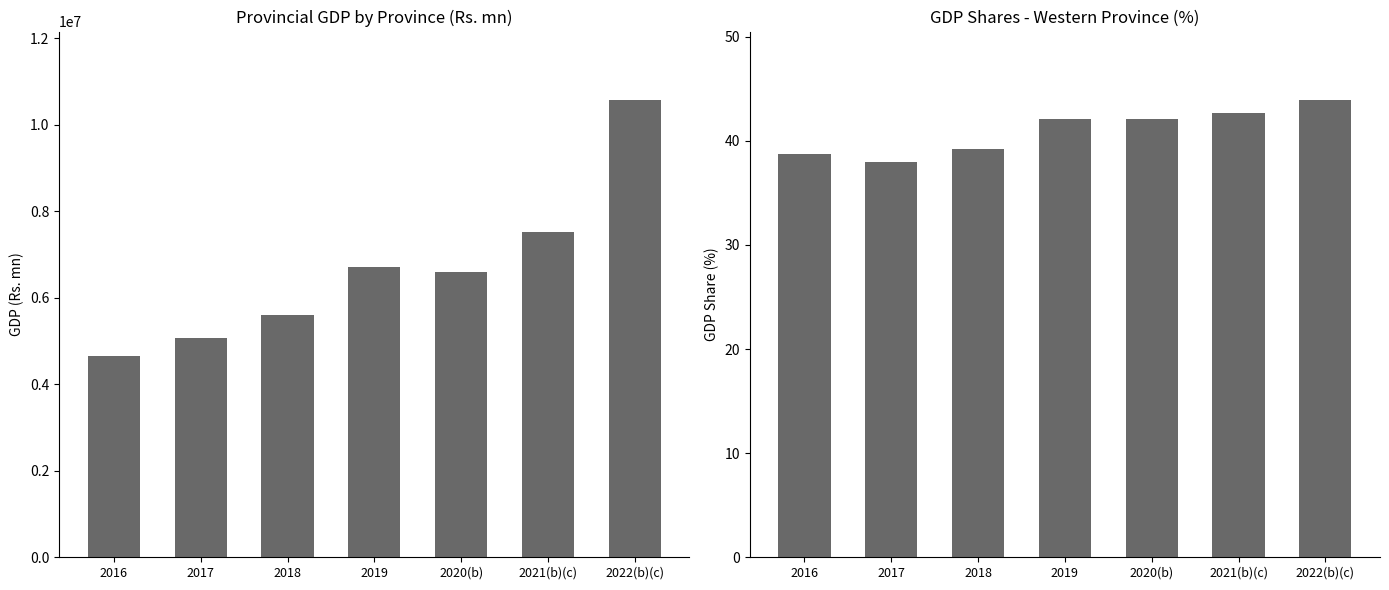

How many values in the Western GDP Share (%) series are below 42?

3